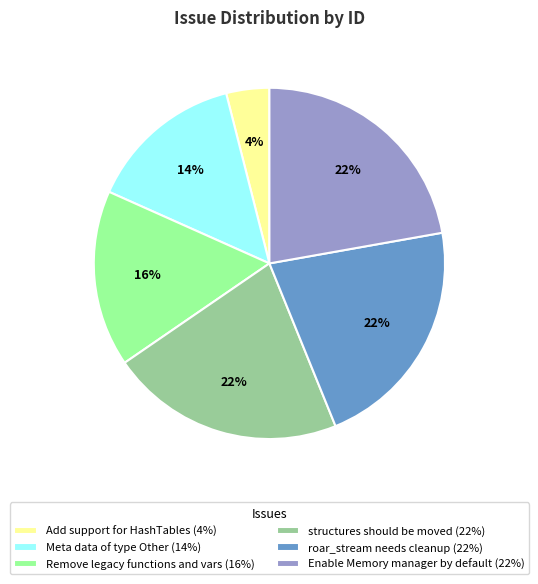

What percentage is the Enable Memory manager by default (22%) slice, to the nearest percent?

22%